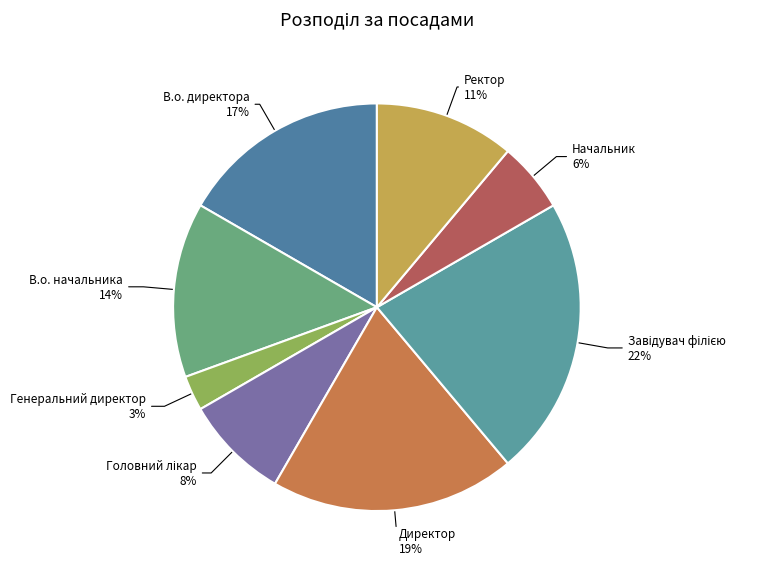

How many slices are in this pie chart?

8